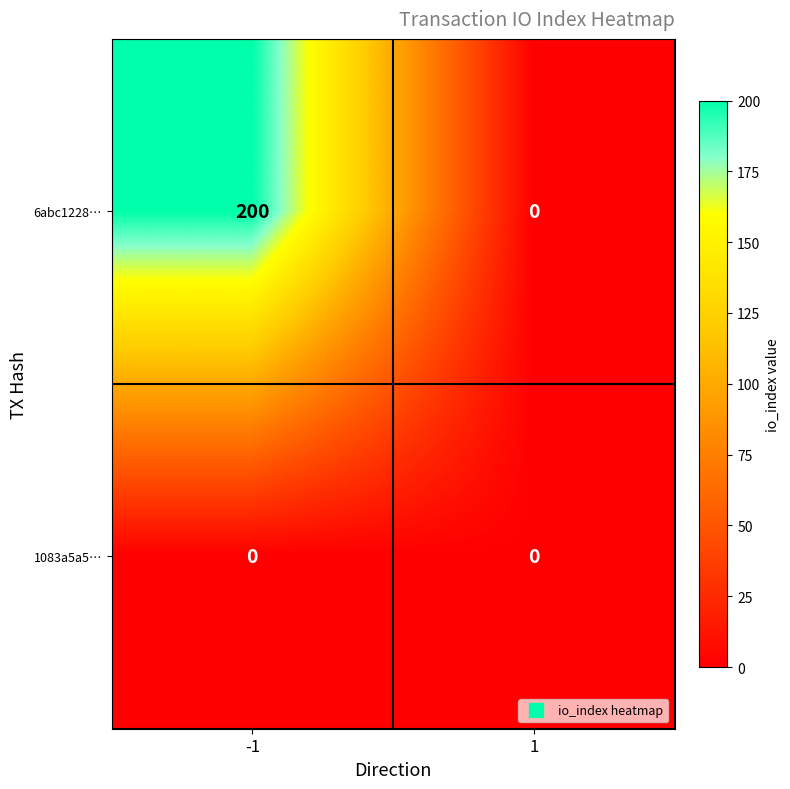

Is the value of 1083a5a5… at -1 greater than the value of 6abc1228… at -1?

No